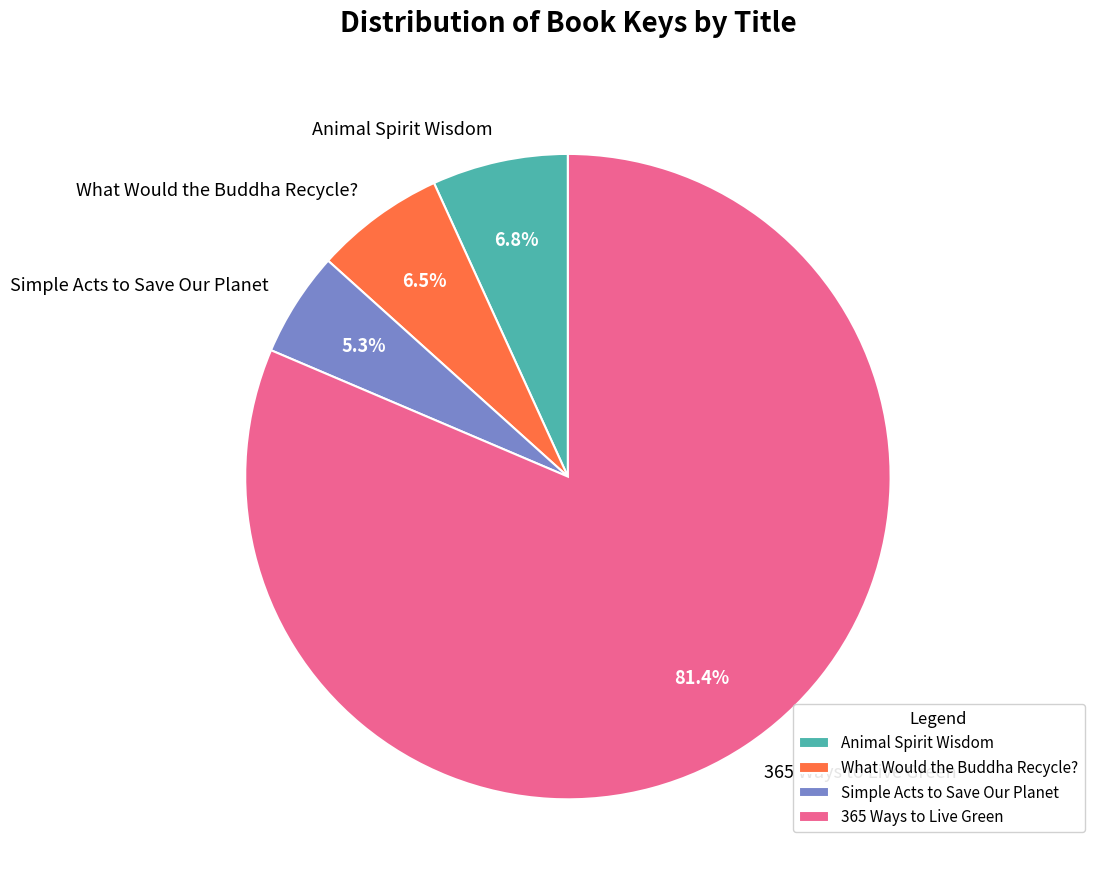

Which category has the biggest portion of the pie?

365 Ways to Live Green